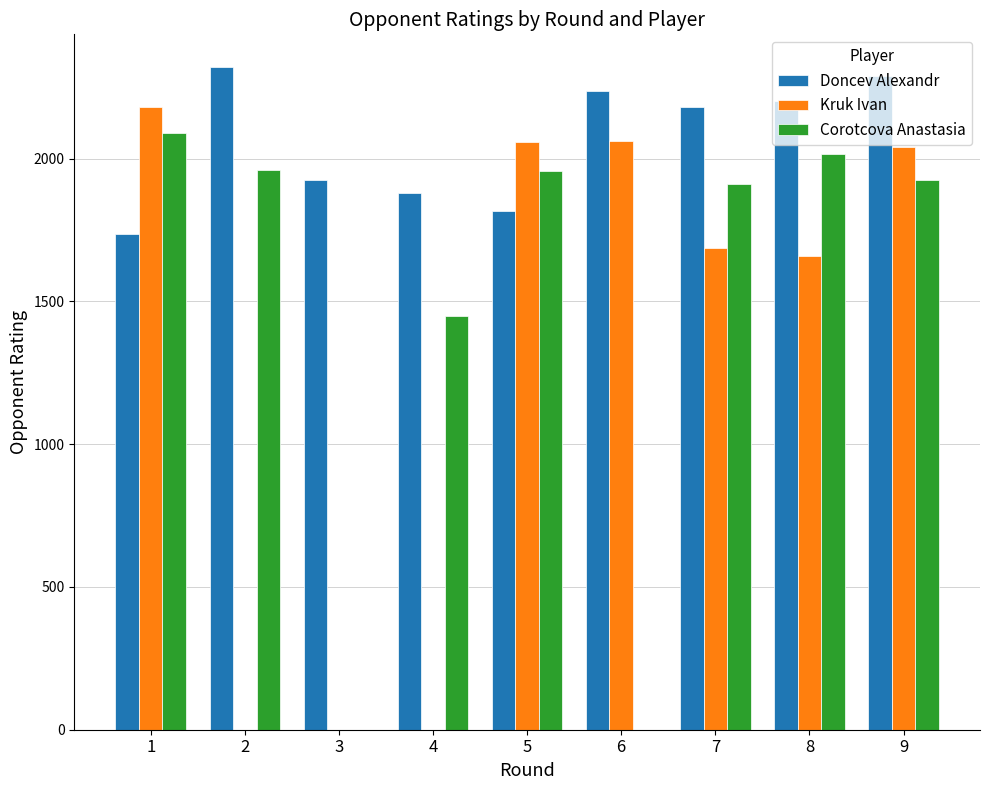

At which category is the sum across all series the highest?

9